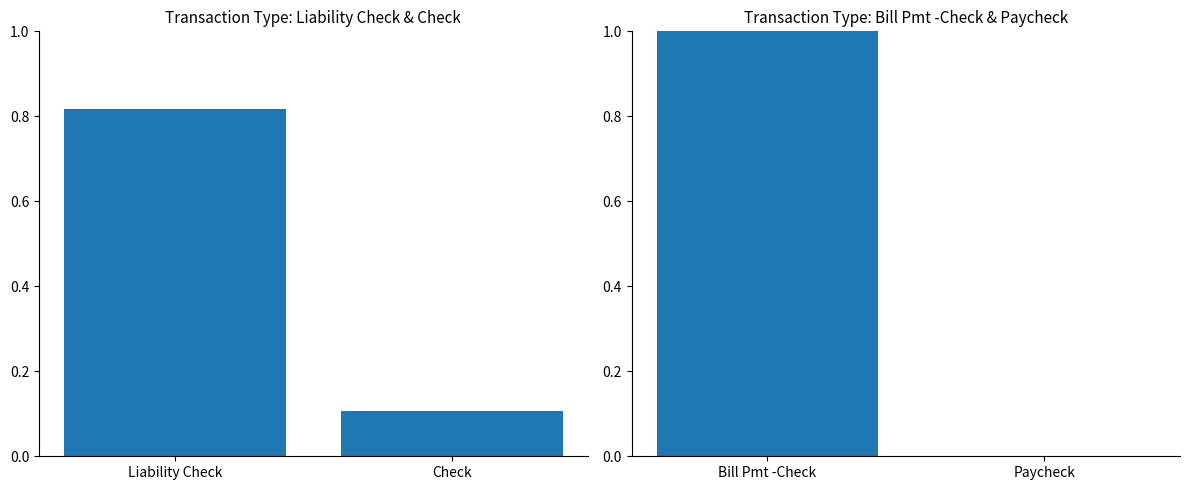

What position from the left is Liability Check?

1